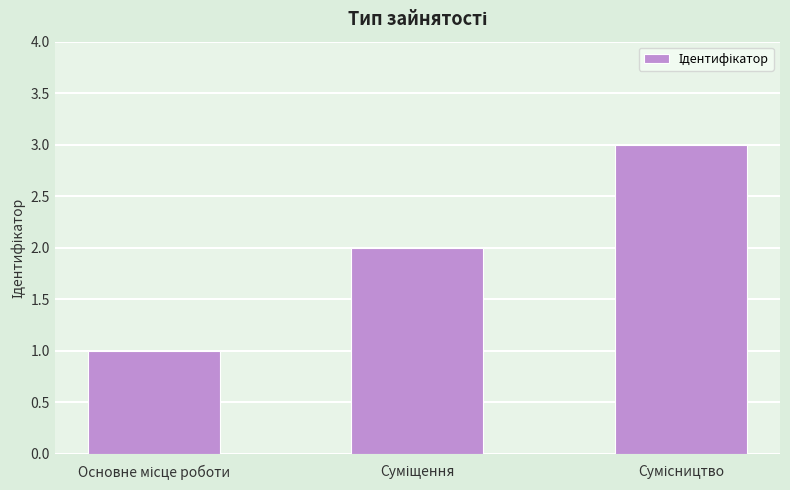

What is the maximum value shown in the chart?

3